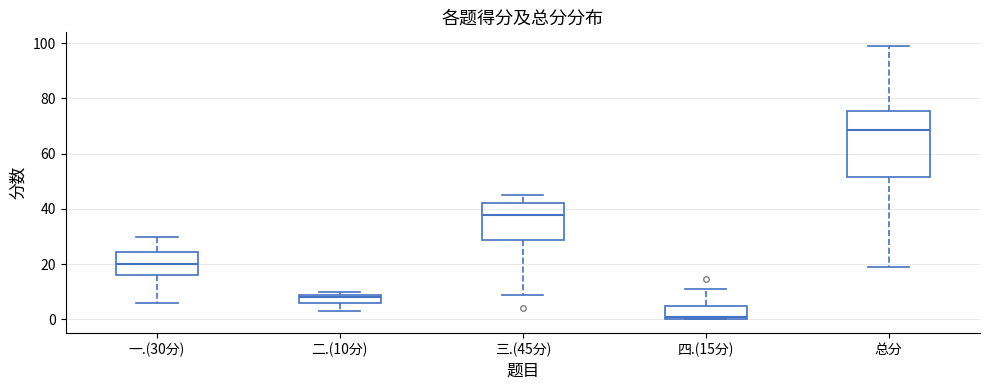

Where is the lower edge of the box for 总分 on the y-axis? The values are not printed on the chart, so give them approximately, as read against the axis.

52